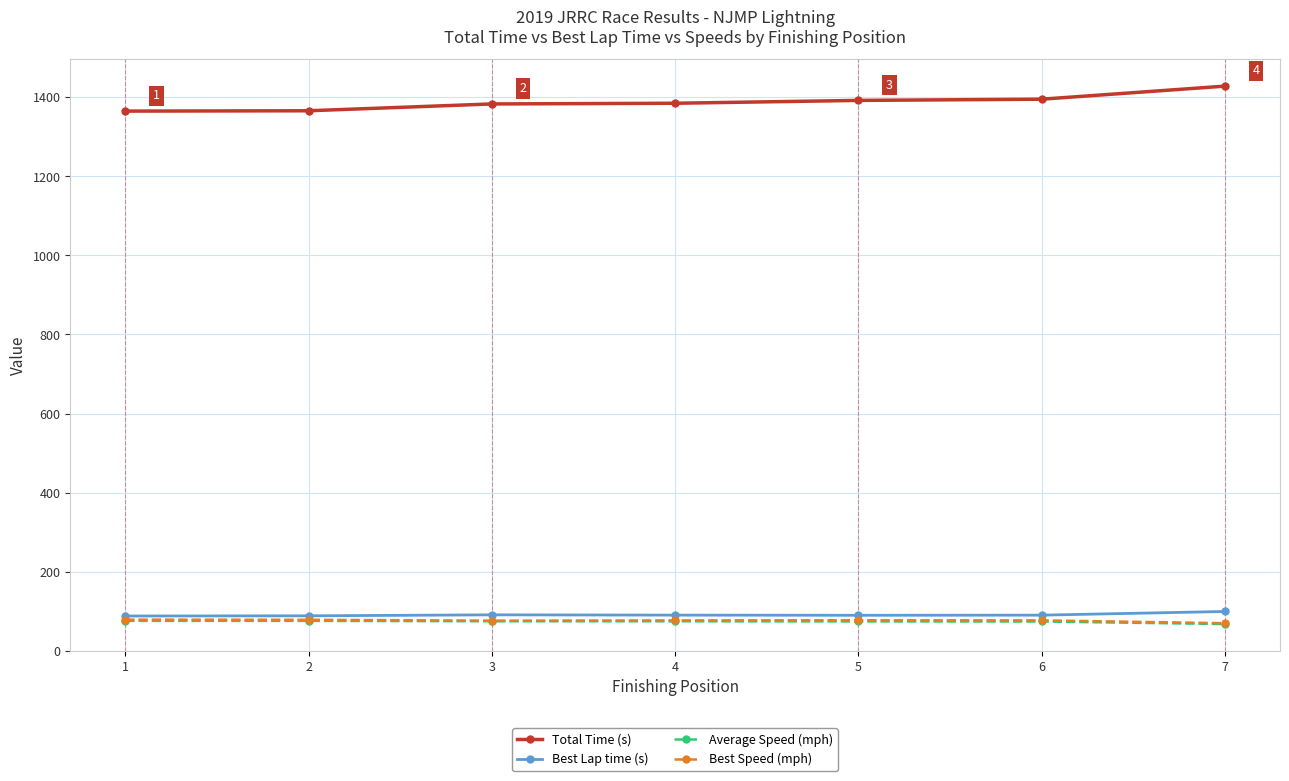

Which series has the largest total across all categories?

Total Time (s)